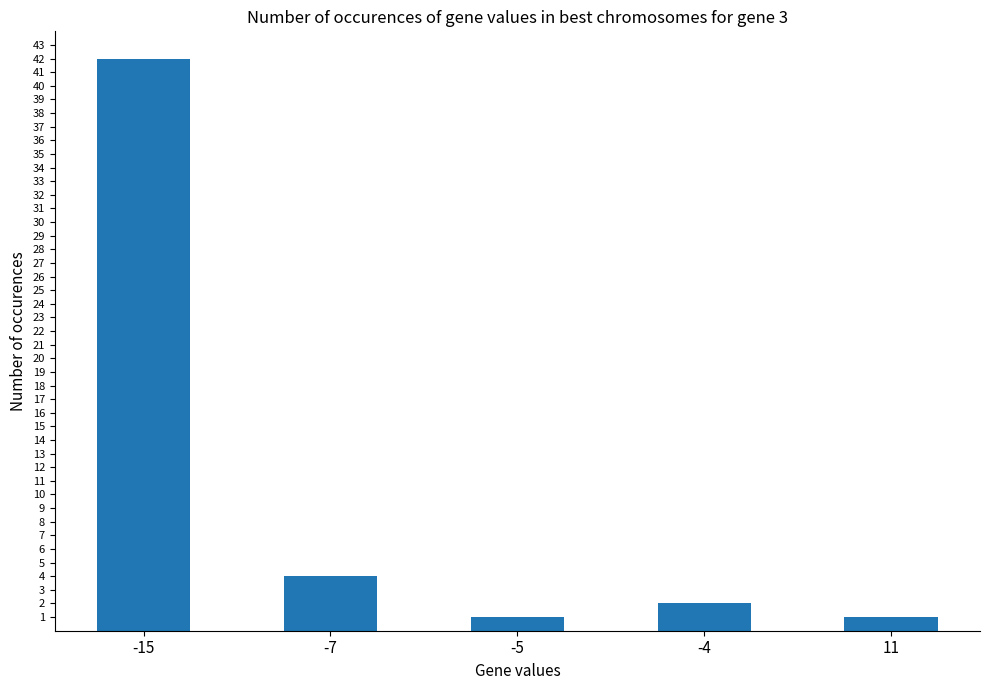

What is the value of the 3rd bar from the left?

1